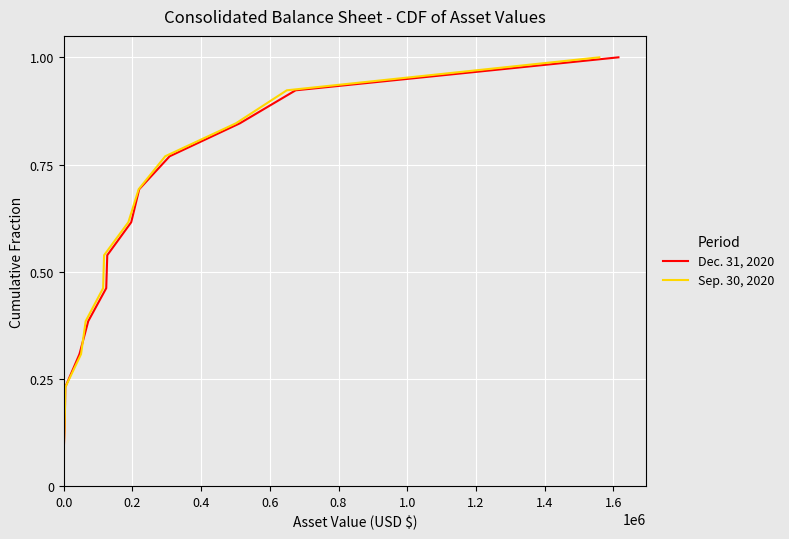

Does the chart display data point markers on the line(s)?

No